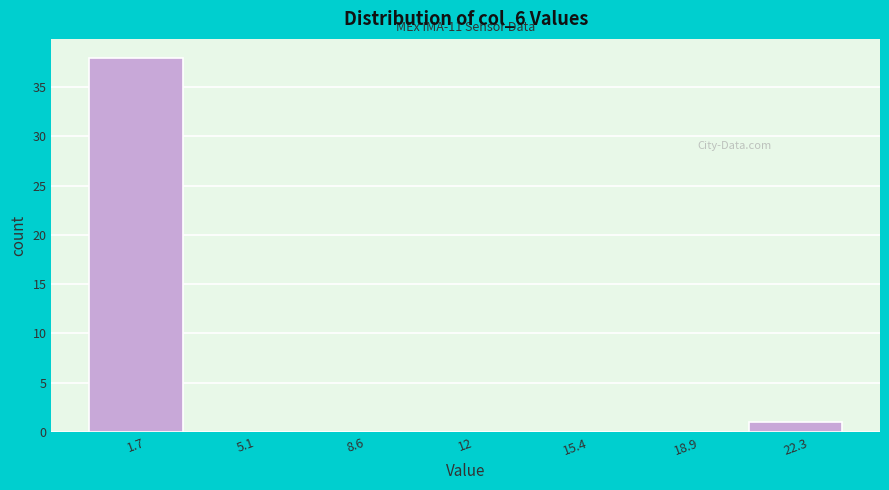

Which range on the x-axis has the tallest bar?

0.0 to 3.5